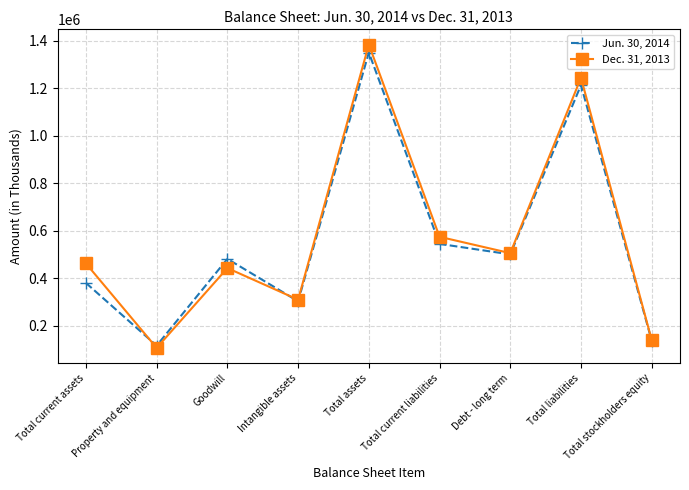

What is the sum of the Dec. 31, 2013 values at Debt - long term and Property and equipment?

612408